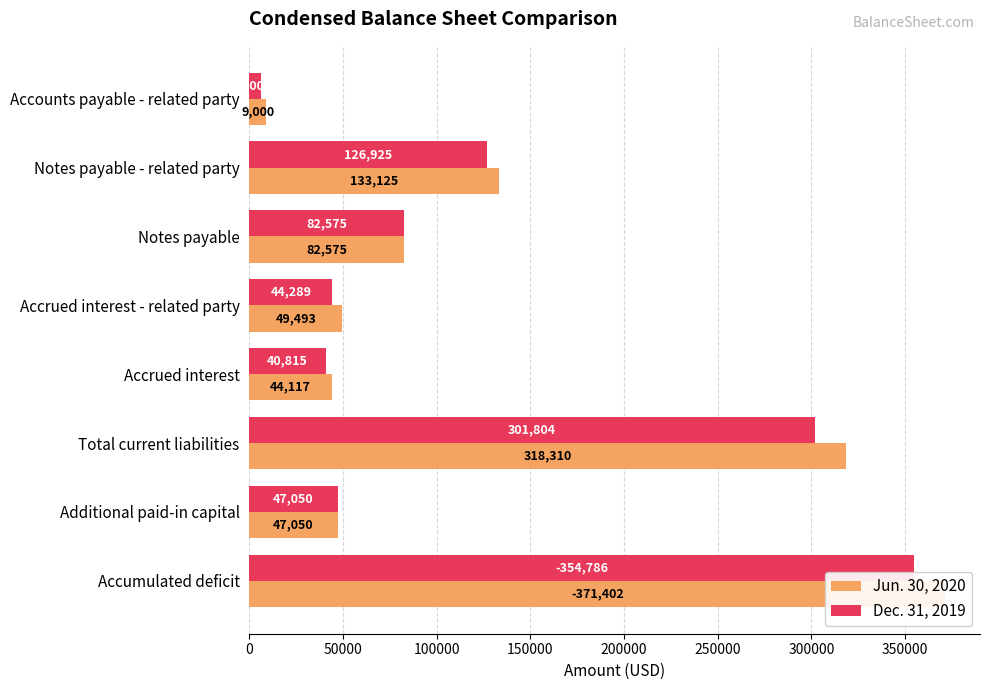

Between Accounts payable - related party and Accrued interest, which is larger?

Accrued interest